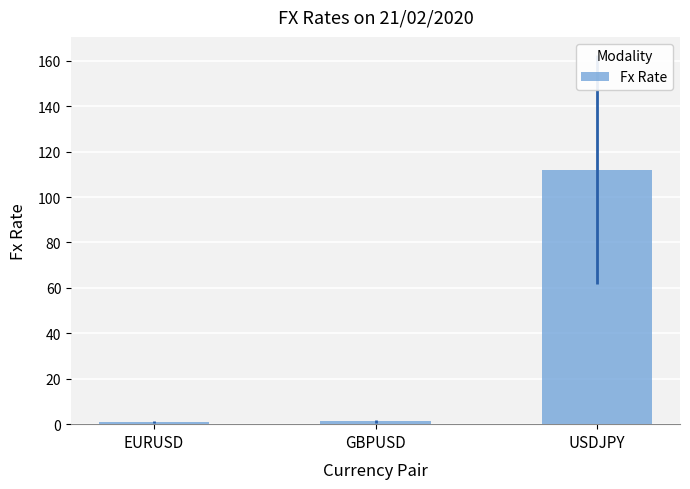

What is the value of the 3rd bar from the left?

112.0